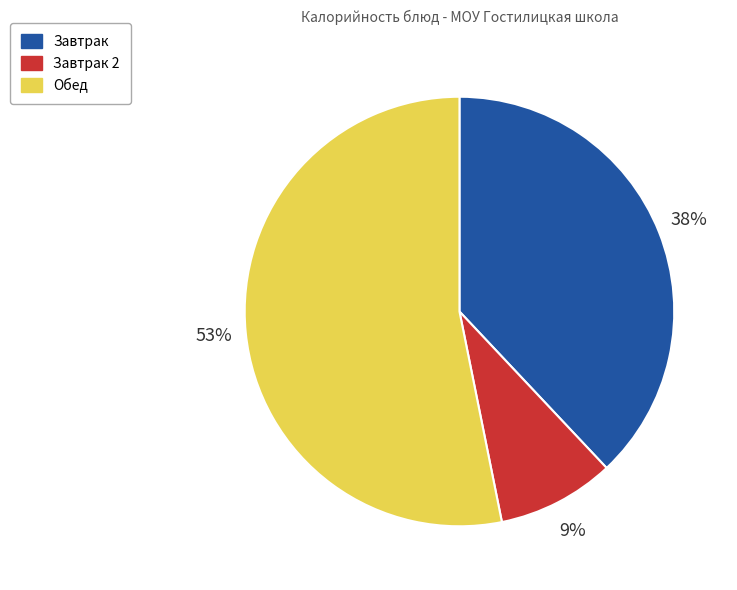

How many slices are in this pie chart?

3